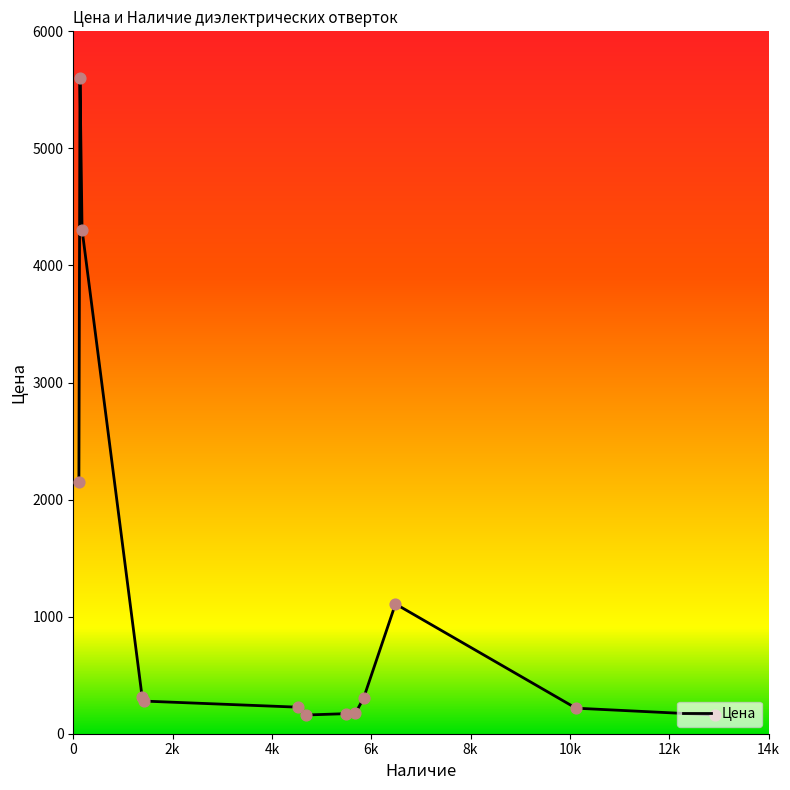

What is the difference between the maximum and minimum values?

5440.1